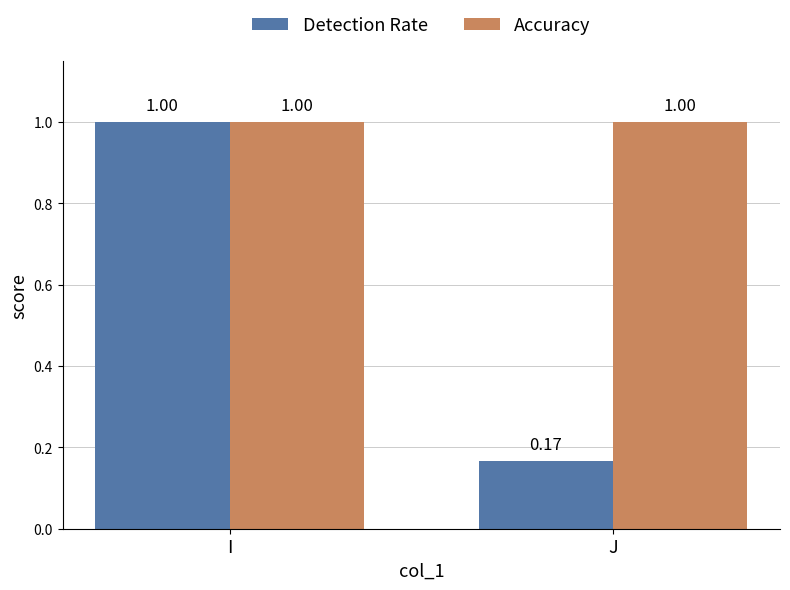

What is the average value of the Detection Rate series?

0.6